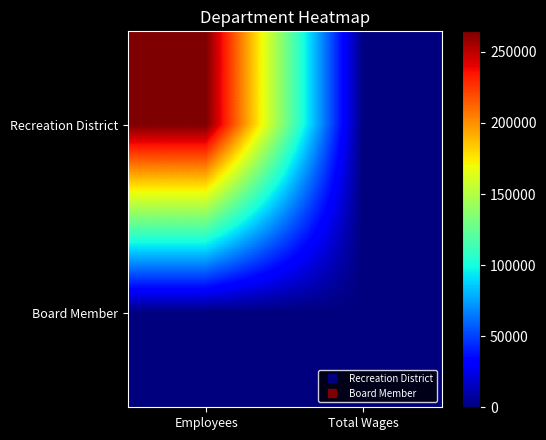

Reading left to right, transcribe all the data shown in this chart.

Recreation District: Employees=264477	Total Wages=0
Board Member: Employees=0	Total Wages=0